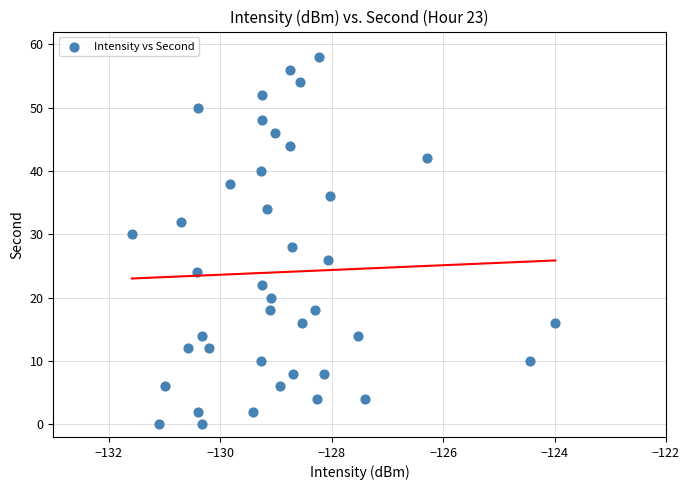

What is the range of Y values (max minus min)?

58